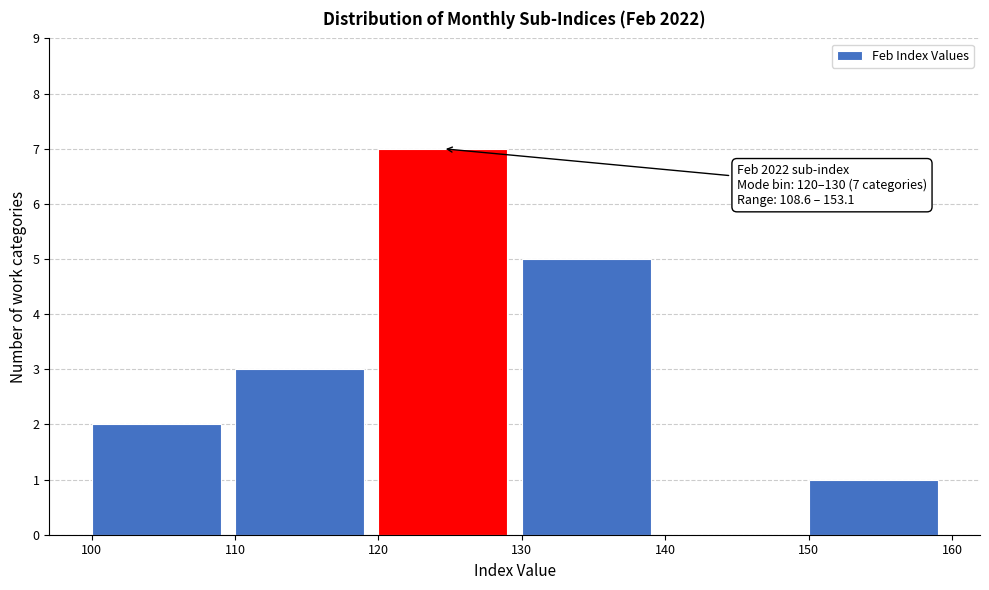

Over which range of the x-axis is the bar tallest?

120 to 130